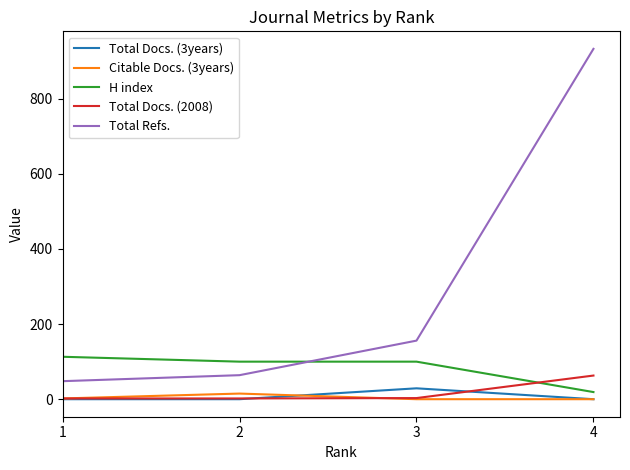

True or false: Total Refs. has more than 1 points higher than both neighbors.

False